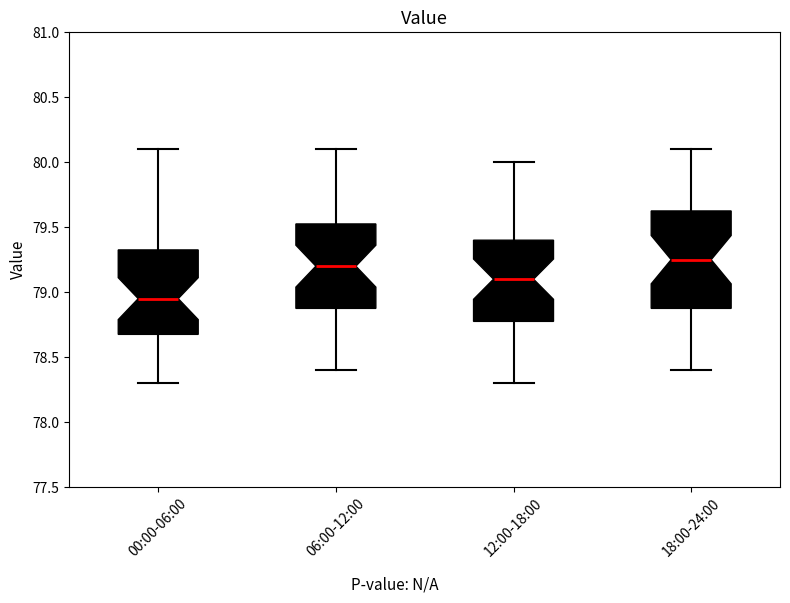

Where does the upper whisker of the box for 12:00-18:00 end on the y-axis? The values are not printed on the chart, so give them approximately, as read against the axis.

80.00